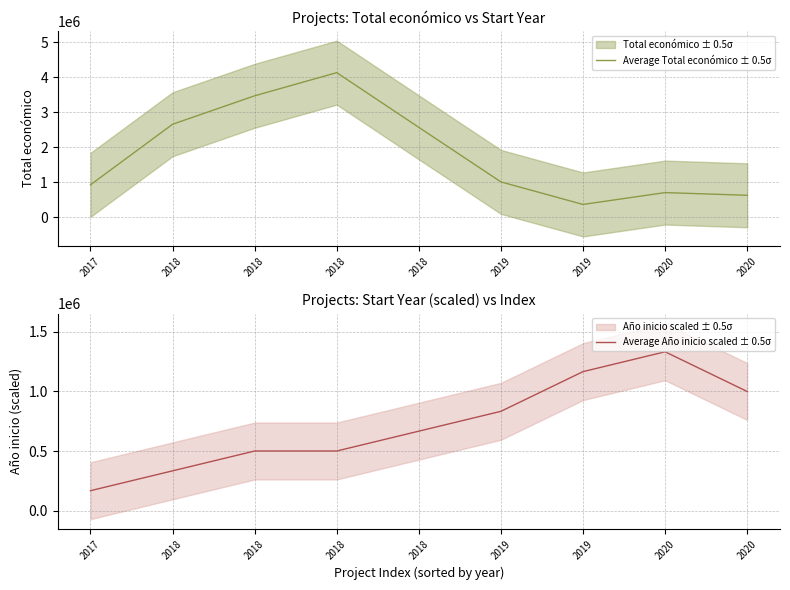

What is the sum of the Average Año inicio scaled ± 0.5σ values at 2020 and 2017?

1166666.7